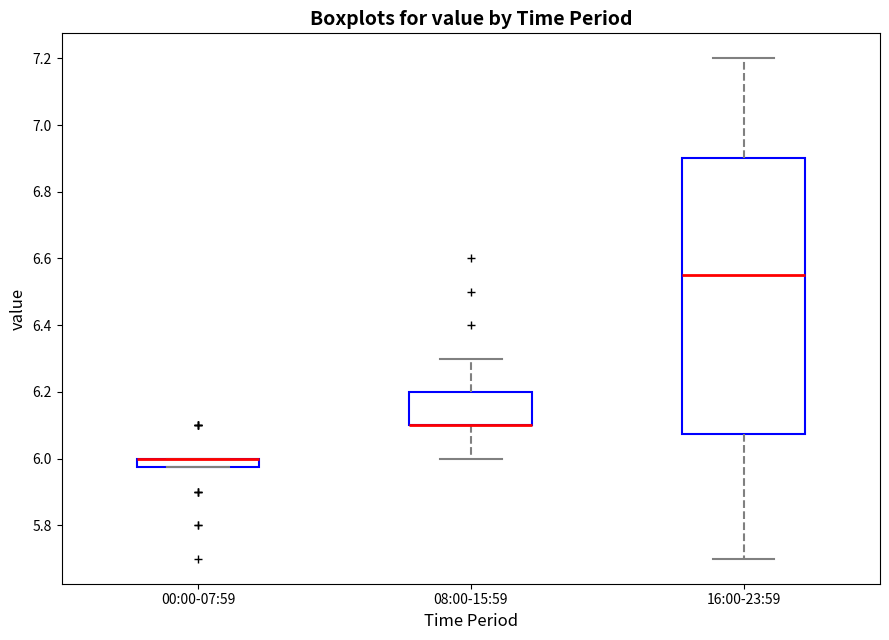

Comparing the boxes themselves (not the whiskers), which one is the tallest?

16:00-23:59